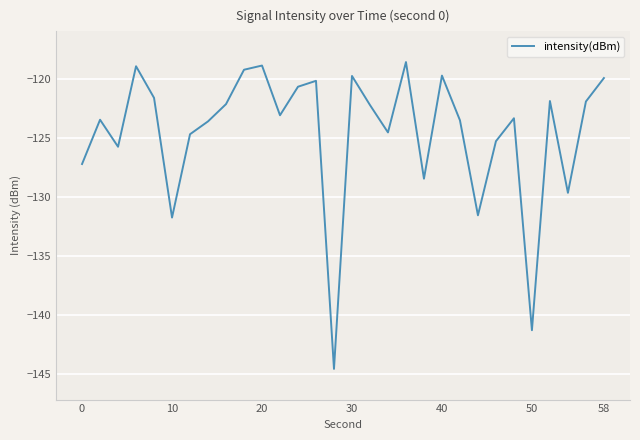

Count the number of values greater than -123.

14